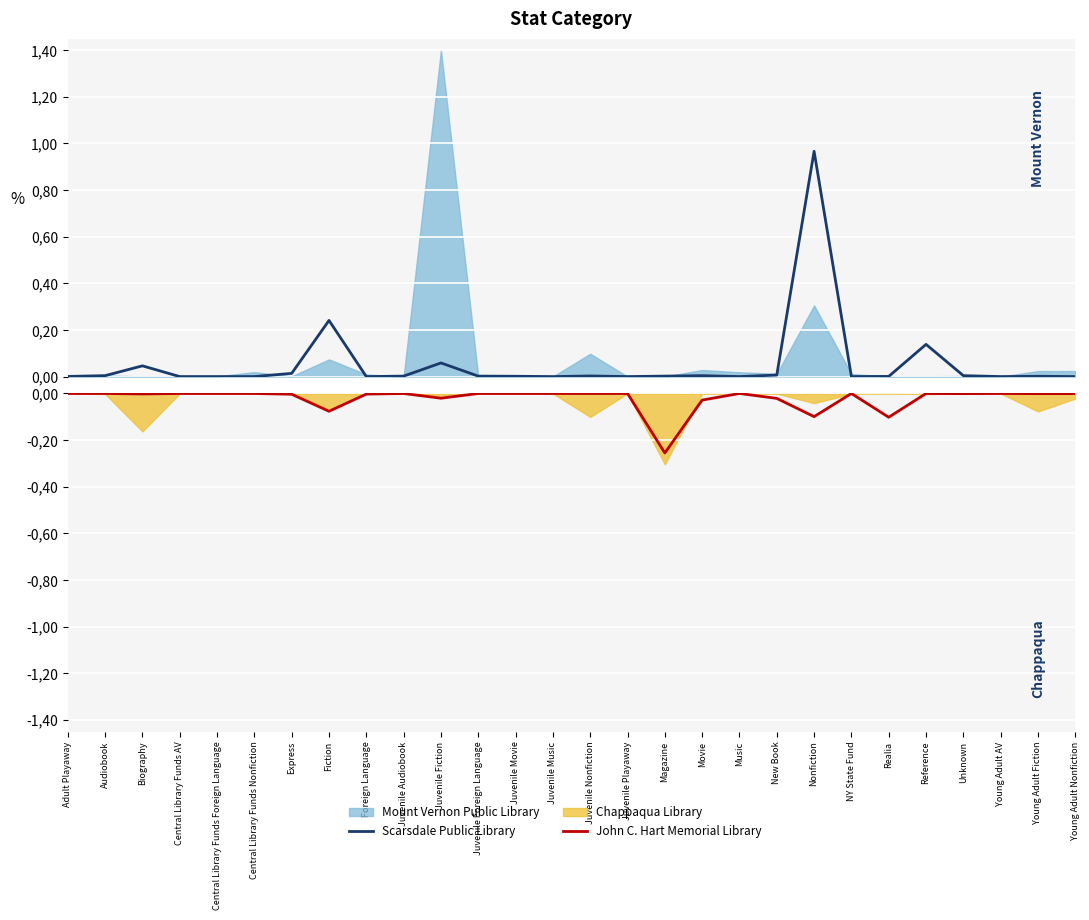

True or false: Scarsdale Public Library has a value of 0.0 at Young Adult Fiction.

True